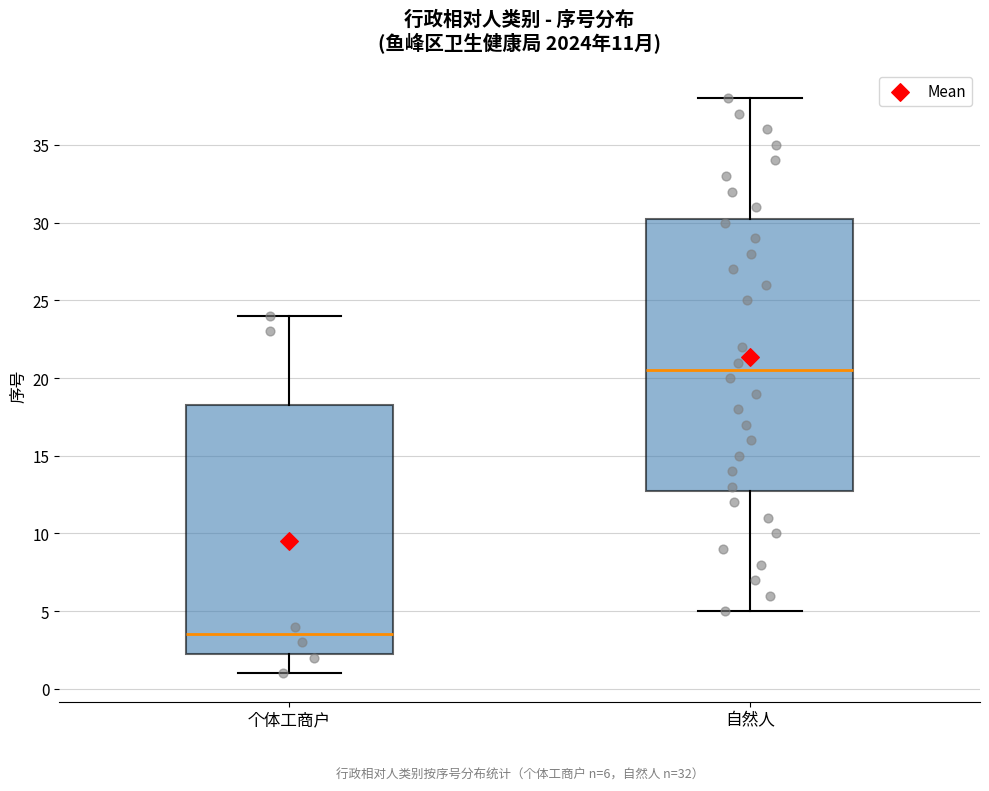

Which box is the tallest, from its lower edge to its upper edge?

自然人